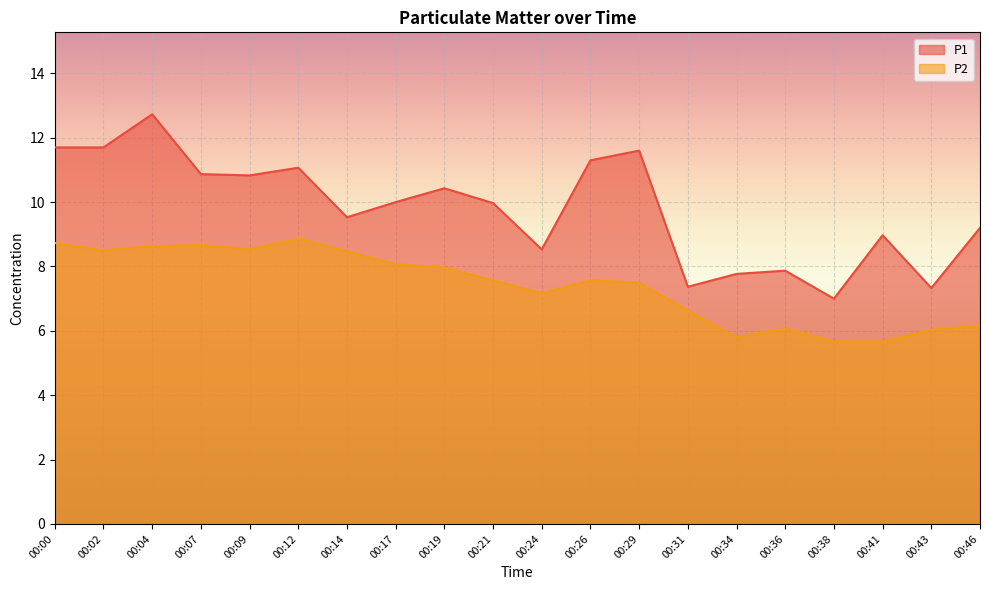

Reading left to right, list all the values displayed in this chart.

P1: 11.7	11.7	12.7	10.9	10.8	11.1	9.5	10.0	10.4	10.0	8.5	11.3	11.6	7.4	7.8	7.9	7.0	9.0	7.3	9.2
P2: 8.7	8.5	8.6	8.7	8.5	8.9	8.5	8.1	8.0	7.6	7.2	7.6	7.5	6.6	5.8	6.1	5.7	5.7	6.0	6.2